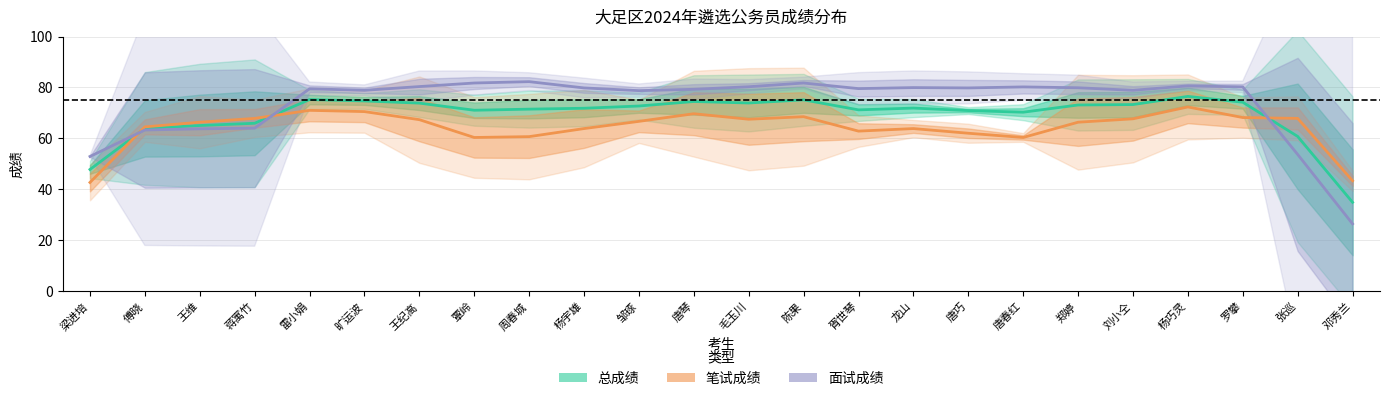

What is the difference between the maximum and second lowest values in the 面试成绩 series?

29.4